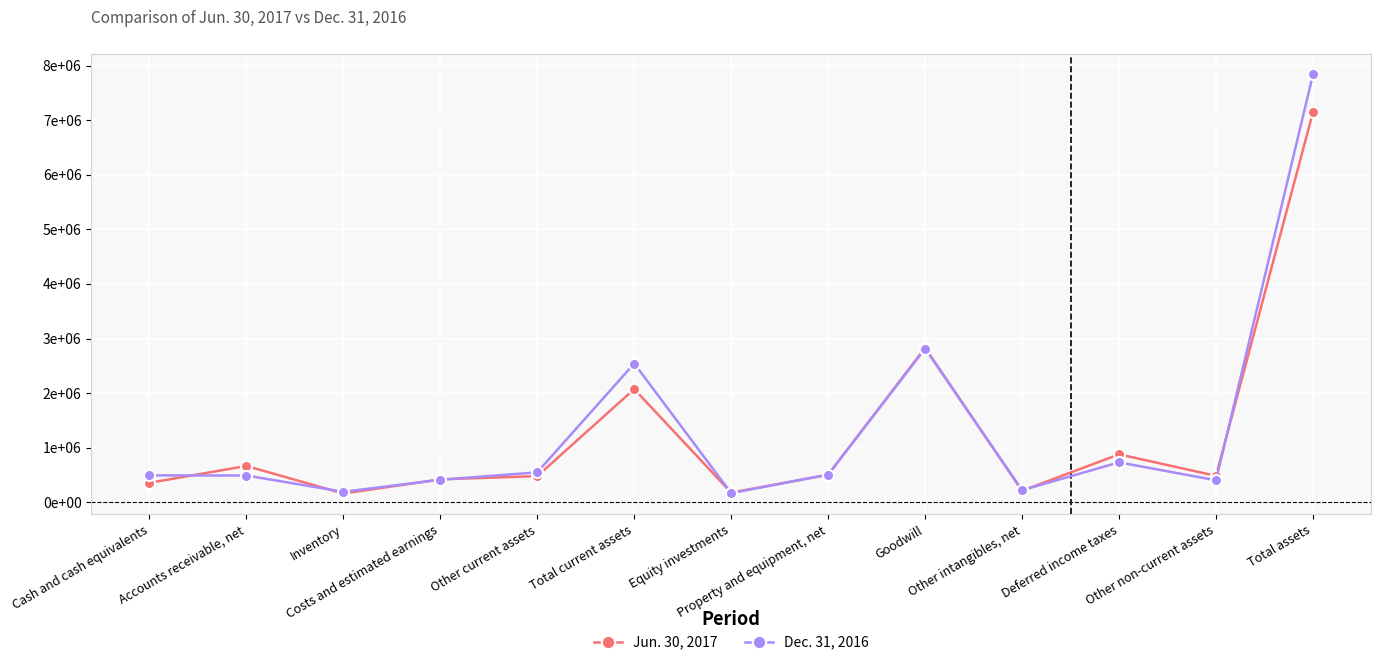

Which has a higher value, Accounts receivable, net or Total current assets?

Total current assets